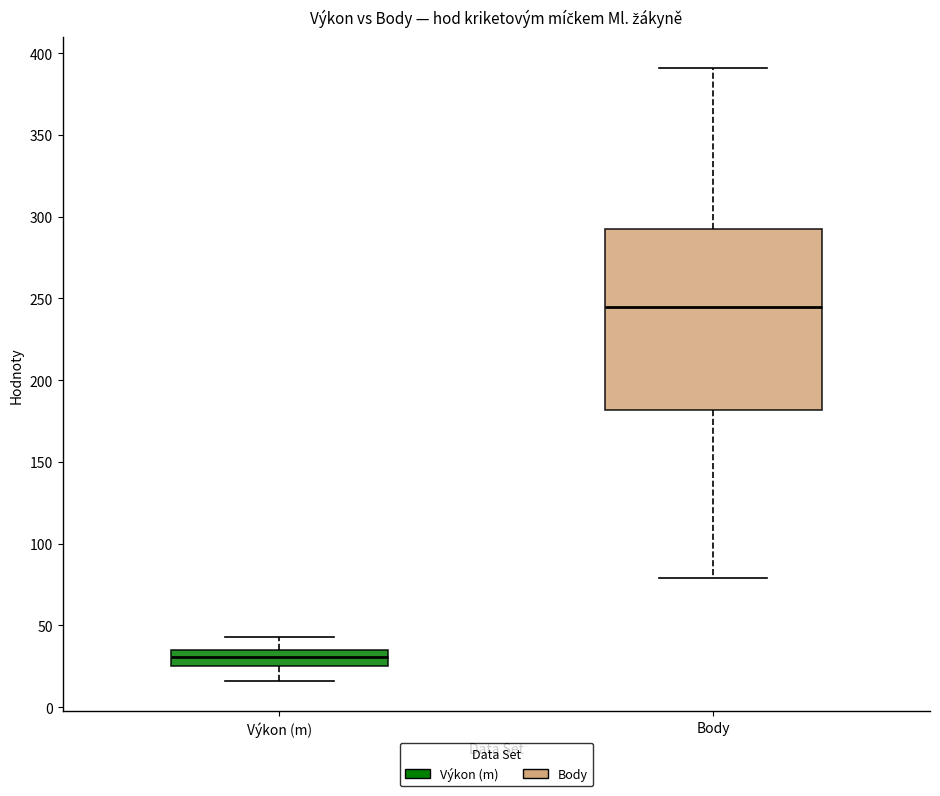

Reading left to right, read every box against the y-axis: the position of its median line, the range the box covers, and the ends of its whiskers. The values are not printed on the chart, so give them approximately, as read against the axis.

Výkon (m): median 30, box 25 to 35, whiskers 15 to 45
Body: median 245, box 180 to 290, whiskers 80 to 390